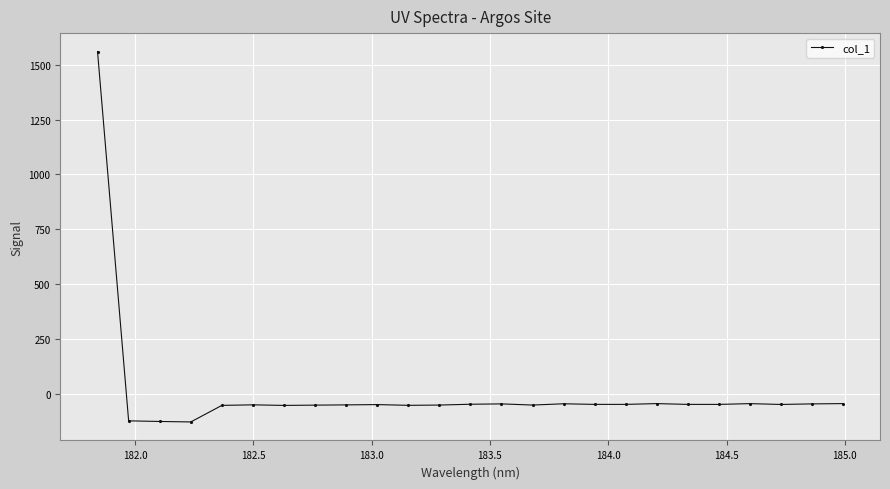

True or false: the data has more than 2 interior local peaks.

True